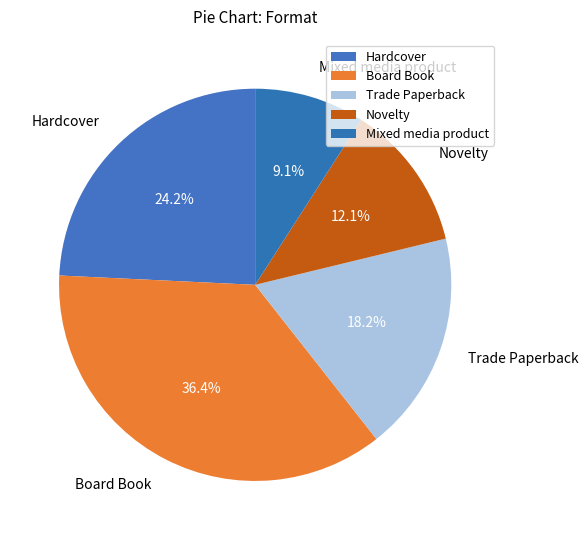

Do Novelty and Board Book together represent more than half of the pie?

No